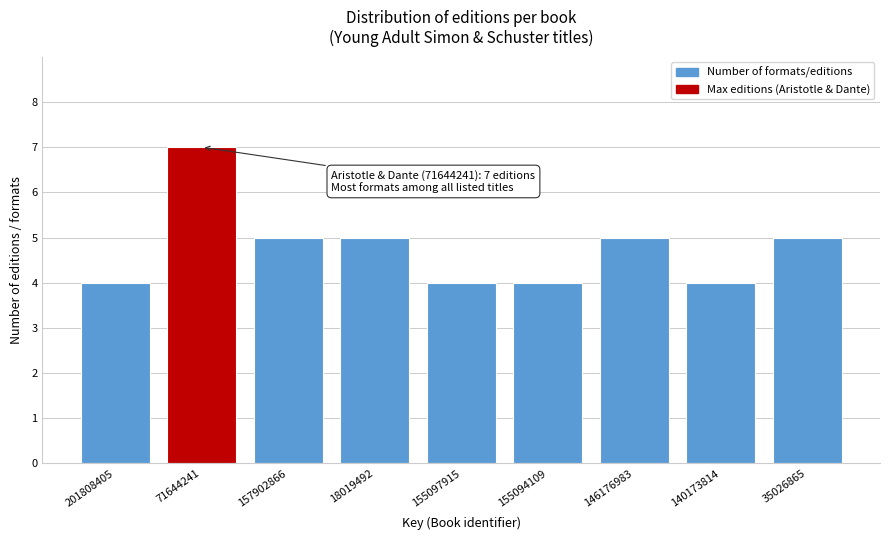

Reading right to left, list all the values displayed in this chart.

35026865=5	140173814=4	146176983=5	155094109=4	155097915=4	18019492=5	157902866=5	71644241=7	201808405=4